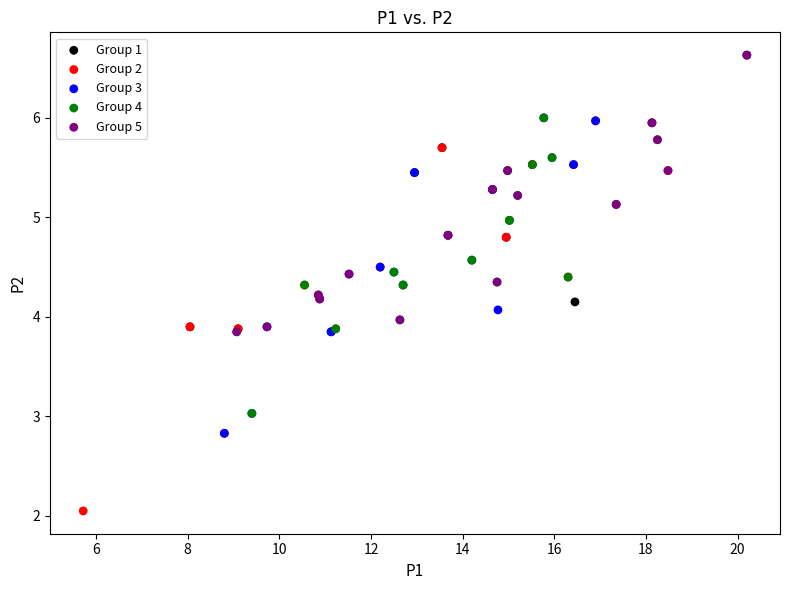

Which series contains the lowest Y value?

Group 2